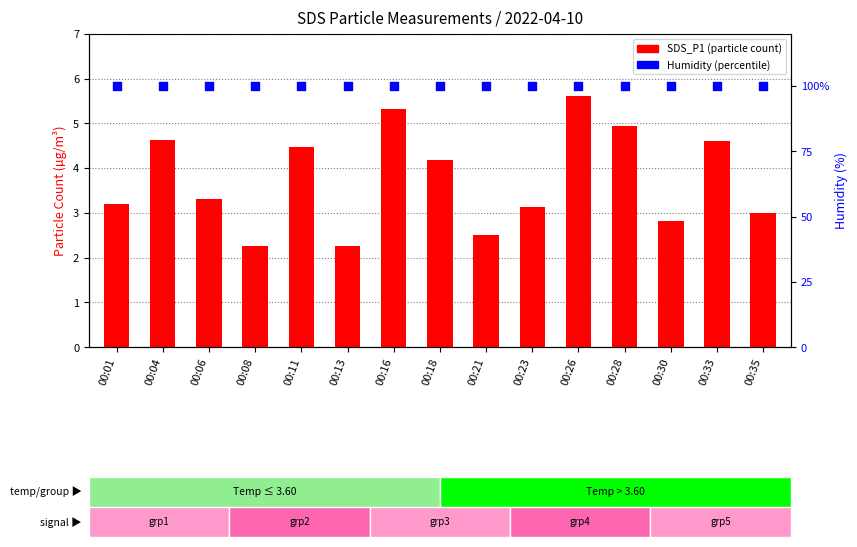

Which series reaches the maximum Y coordinate?

Humidity